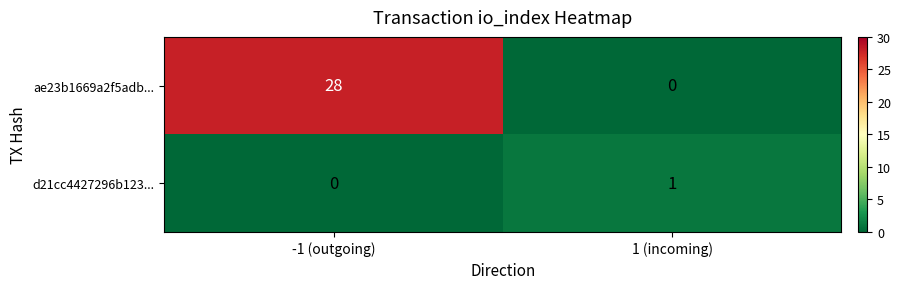

List the labels in order of d21cc4427296b123... value, largest first.

1 (incoming), -1 (outgoing)